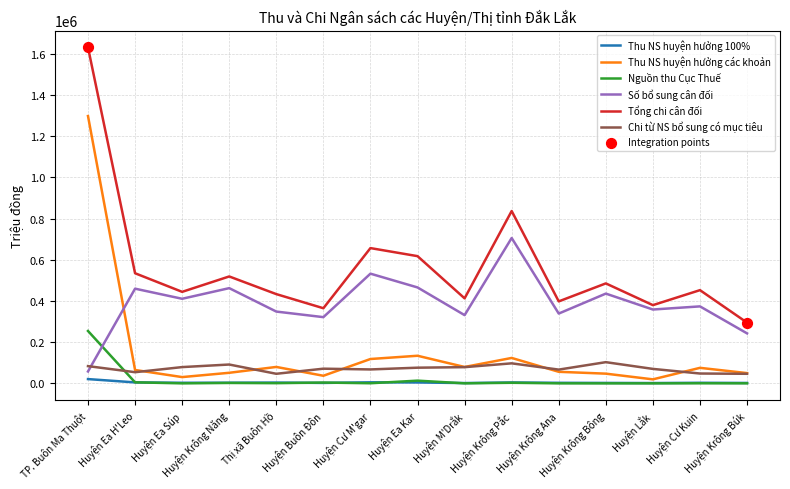

At which category is the sum across all series the highest?

TP. Buôn Ma Thuột